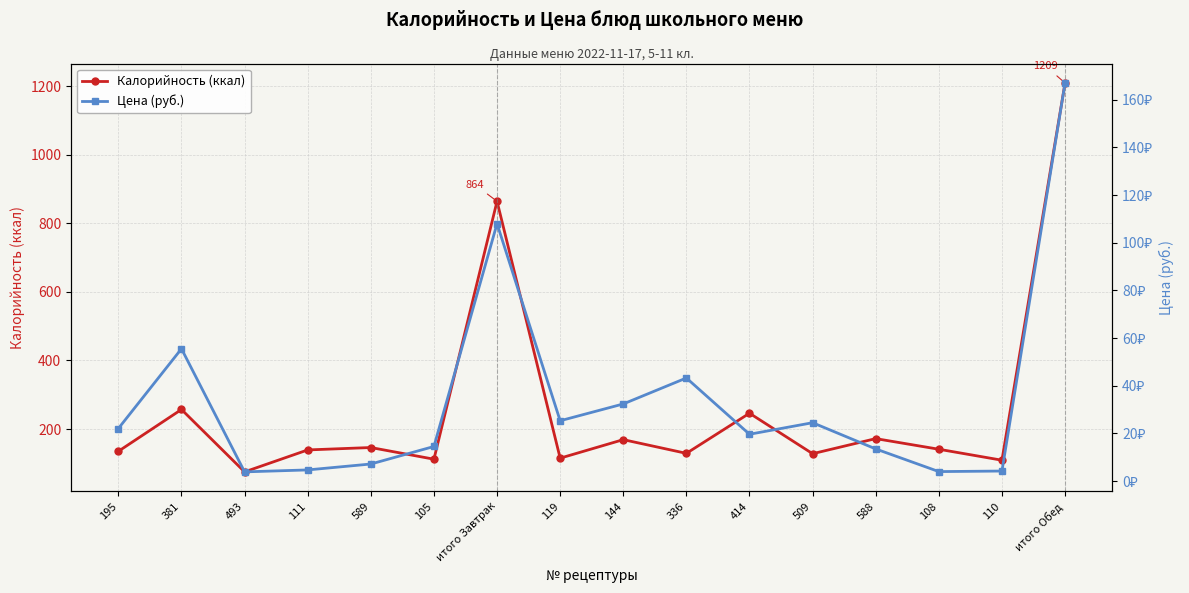

Reading left to right, what are all the values shown in this chart?

Калорийность (ккал): 195=135.0	381=257.0	493=75.0	111=139.0	589=146.0	105=112.0	итого Завтрак=864.0	119=115.0	144=169.0	336=129.0	414=246.0	509=128.0	588=172.0	108=141.0	110=109.0	итого Обед=1209.0
Цена (руб.): 195=22.1	381=55.5	493=3.9	111=4.7	589=7.2	105=14.6	итого Завтрак=108.0	119=25.3	144=32.4	336=43.3	414=19.7	509=24.5	588=13.5	108=4.0	110=4.2	итого Обед=167.0